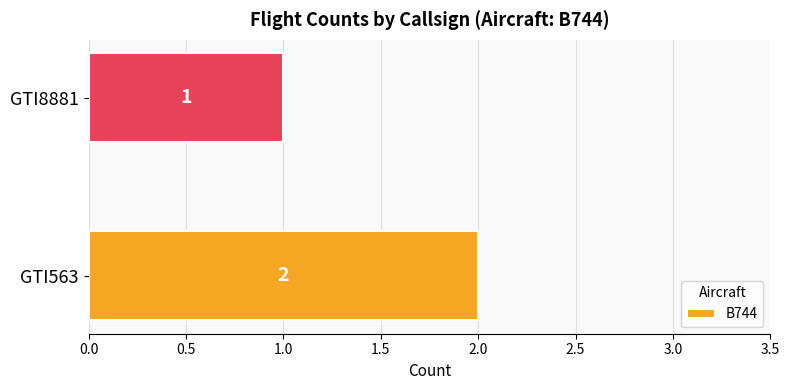

True or false: the data shows 3 at GTI563.

False